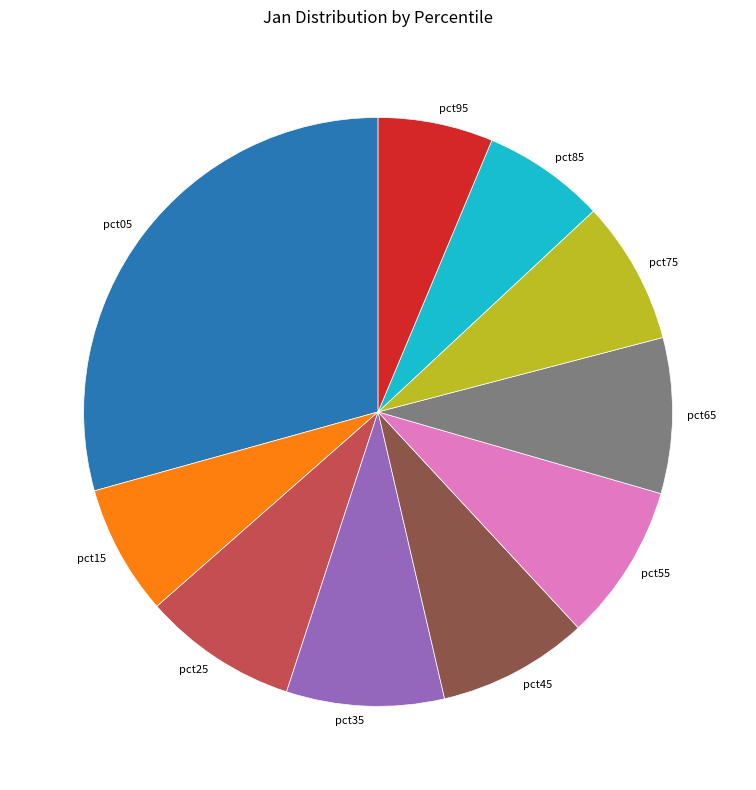

Combined, do pct85 and pct25 account for over 50%?

No